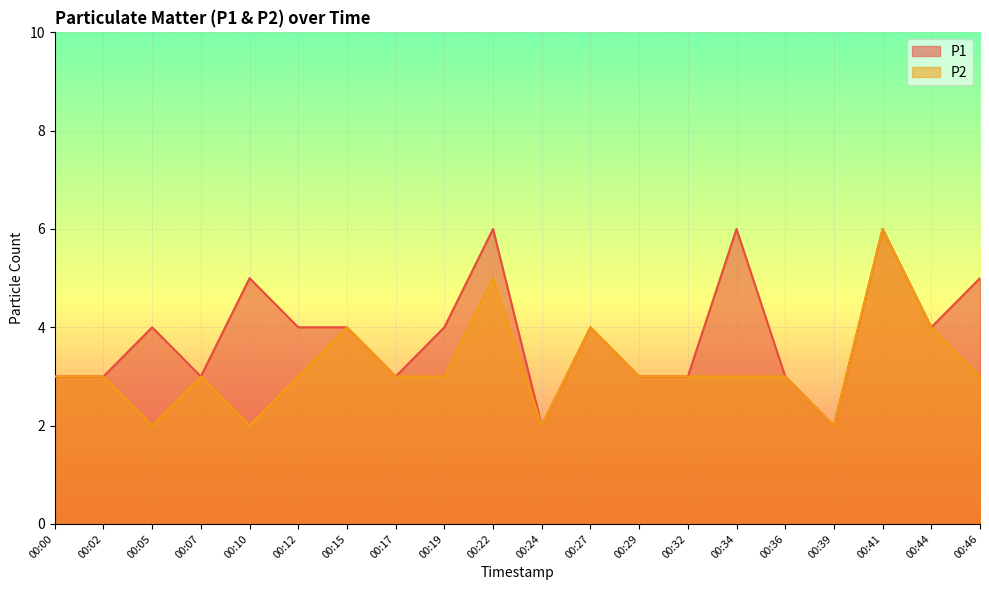

How many interior local valleys does the P2 series have?

4